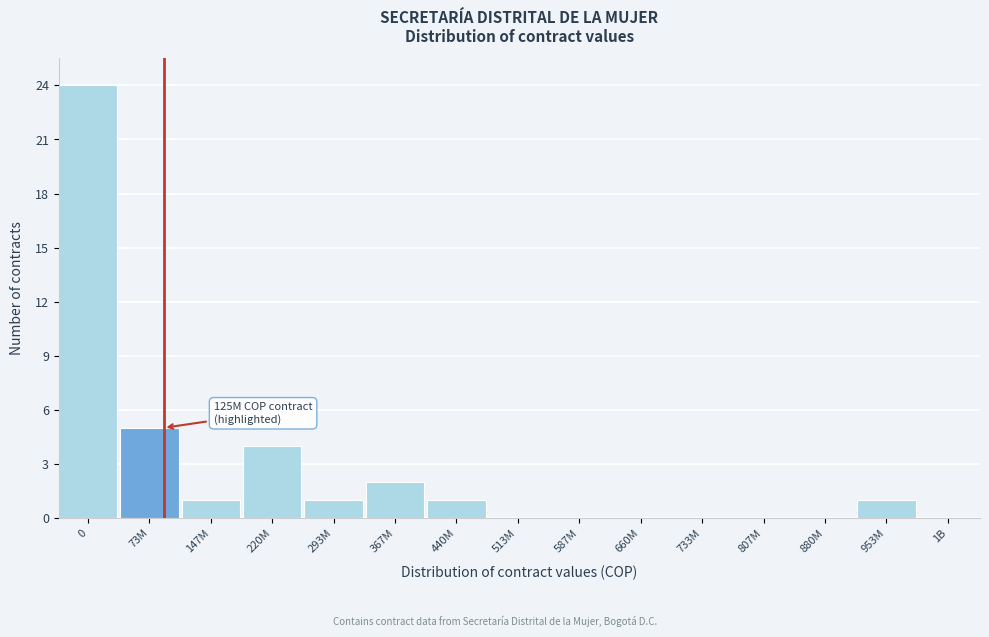

Reading right to left, what are all the values shown in this chart?

1B=0	953M=1	880M=0	807M=0	733M=0	660M=0	587M=0	513M=0	440M=1	367M=2	293M=1	220M=4	147M=1	73M=5	0=24